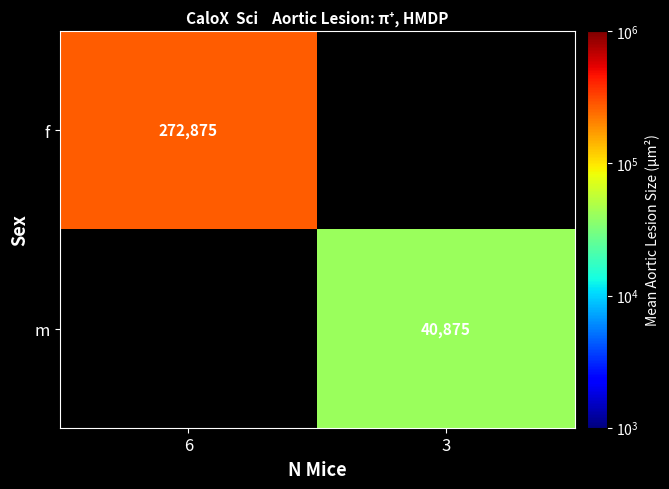

Which category has the lowest value across all series?

3